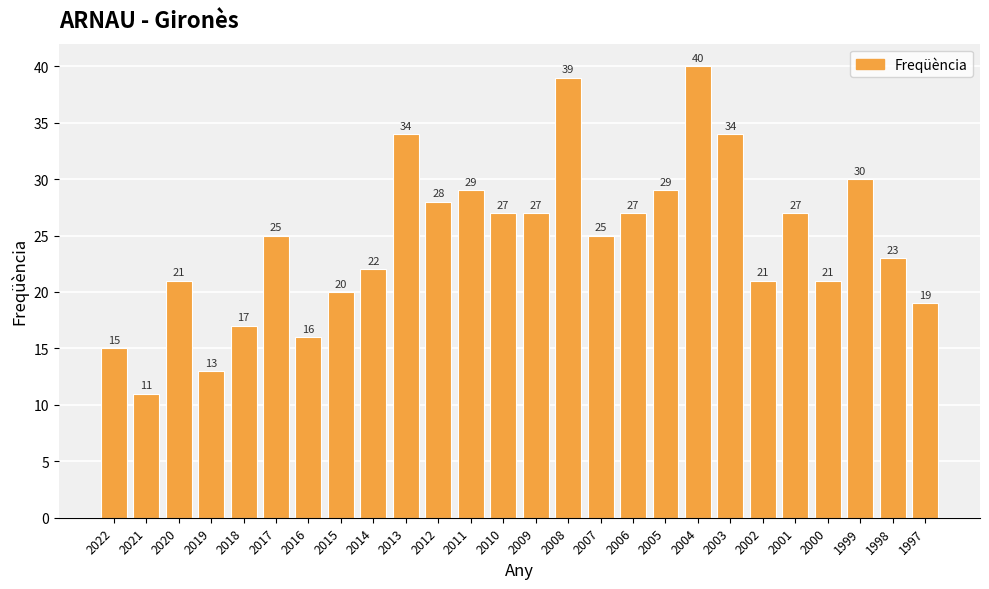

What is the sum of all values?

640